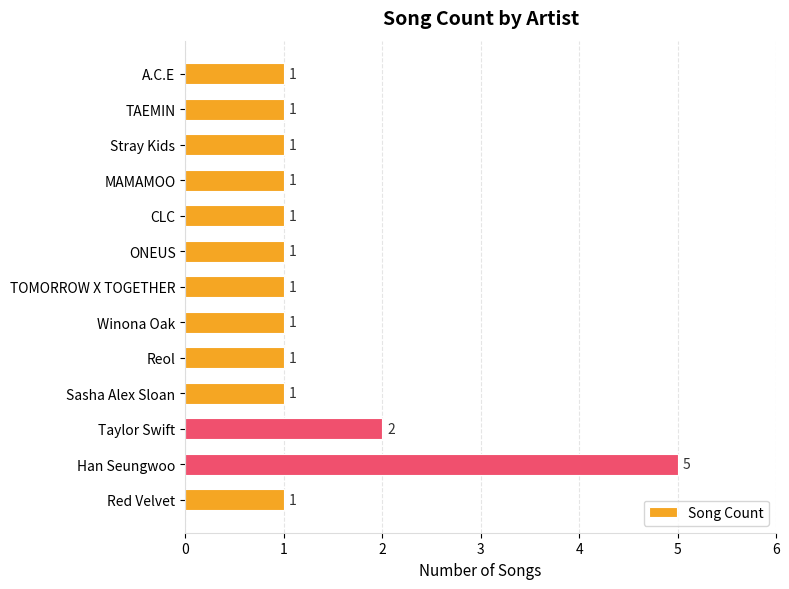

How many bars are there in total?

13